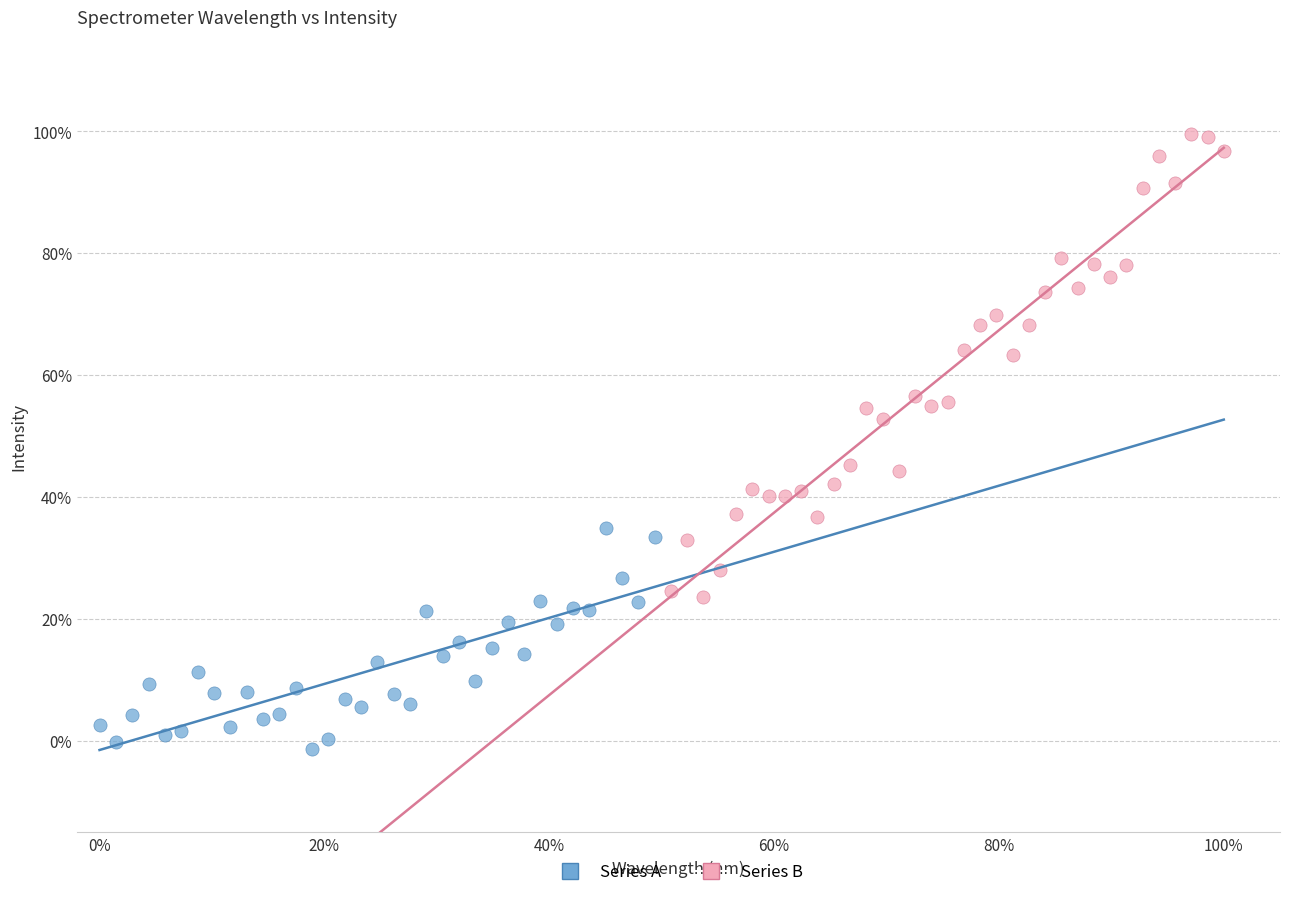

What are all the series names shown in the legend?

Series A, Series B